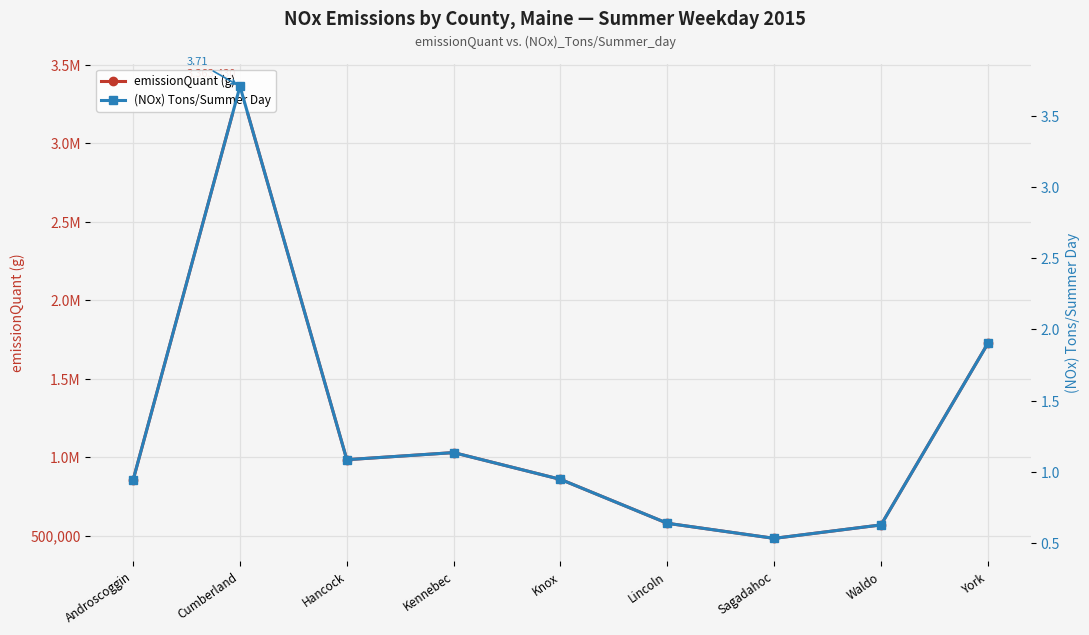

What is the maximum value shown in the chart?

3363430.0